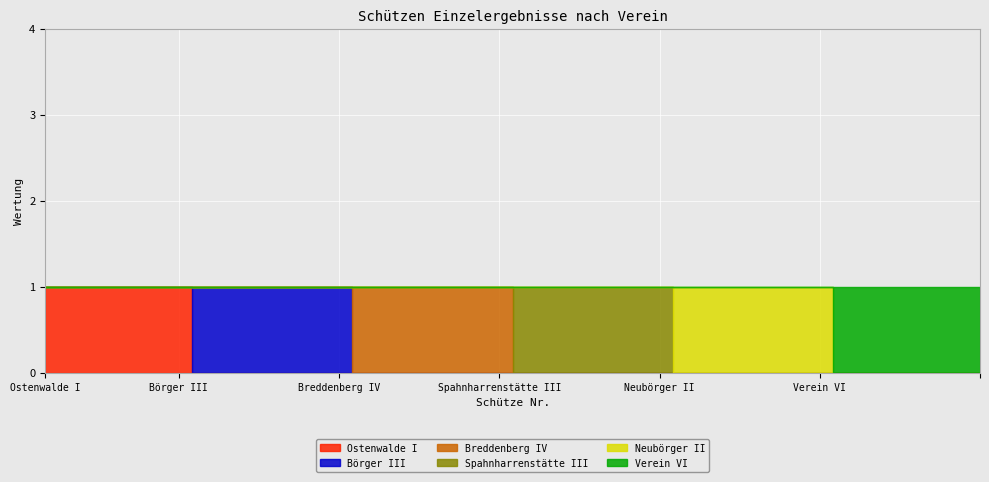

How many times do Spahnharrenstätte III and Neubörger II cross each other?

1